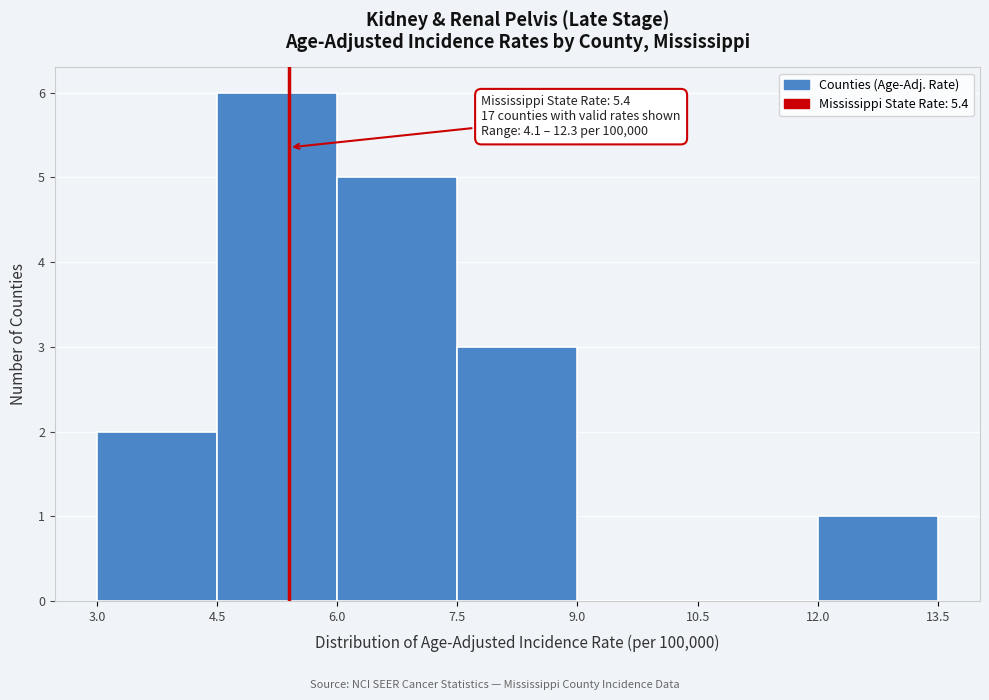

Which range on the x-axis has the tallest bar?

4.5 to 6.0